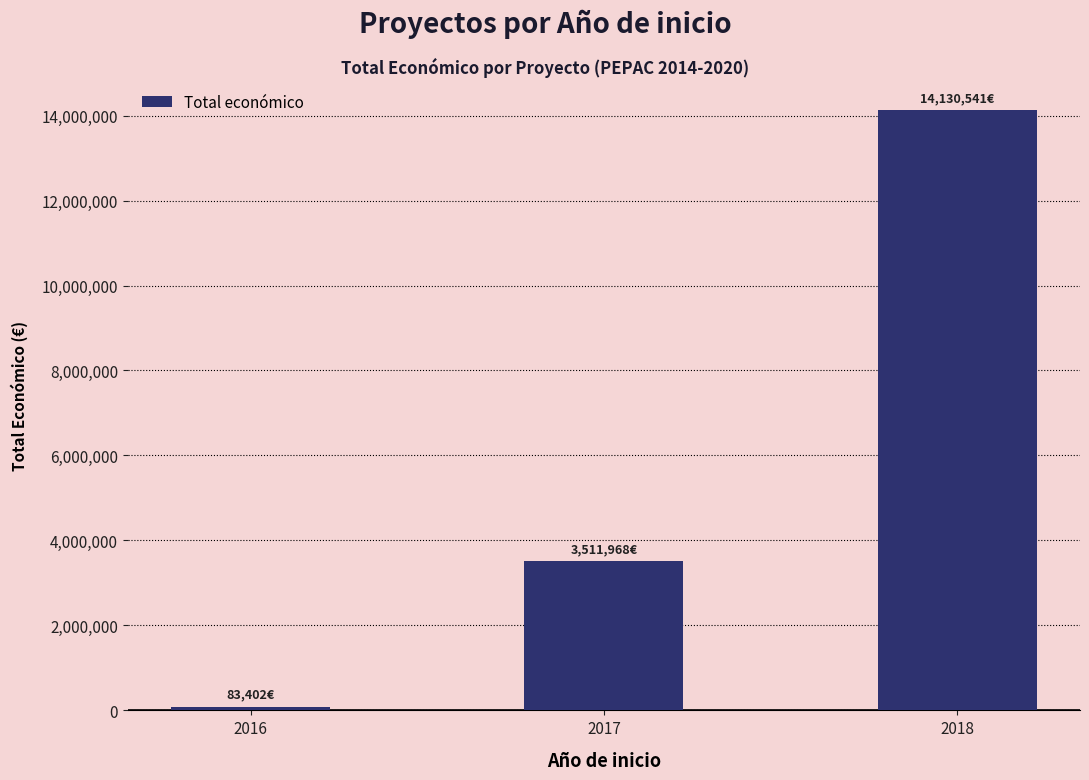

Which has a higher value, 2018 or 2017?

2018